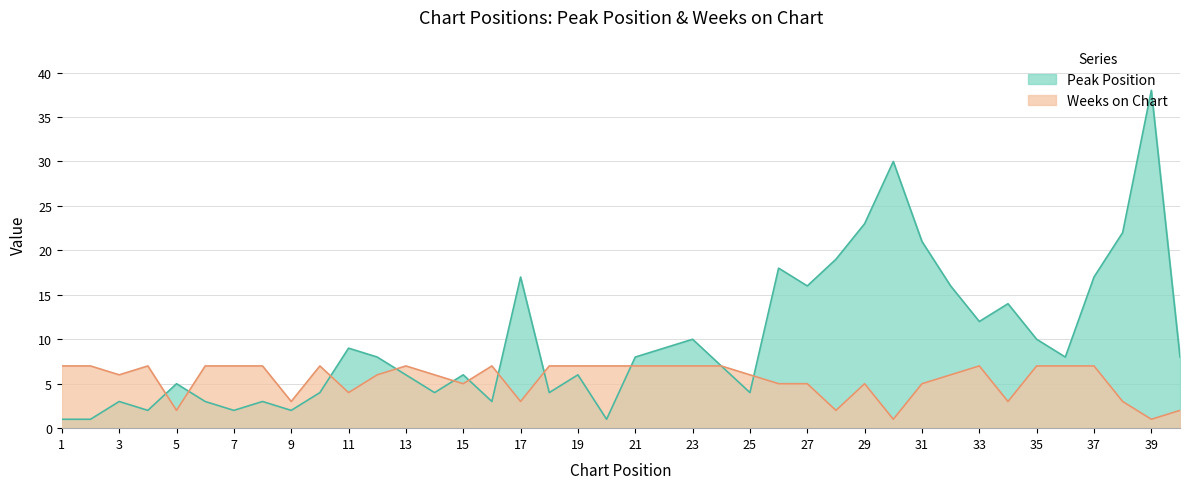

True or false: Peak Position has more than 1 interior local peaks.

True